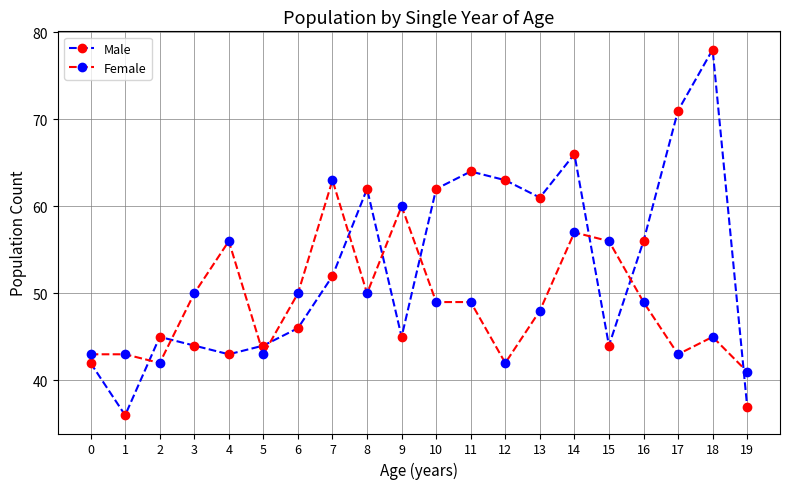

Count the number of categories in the chart.

20